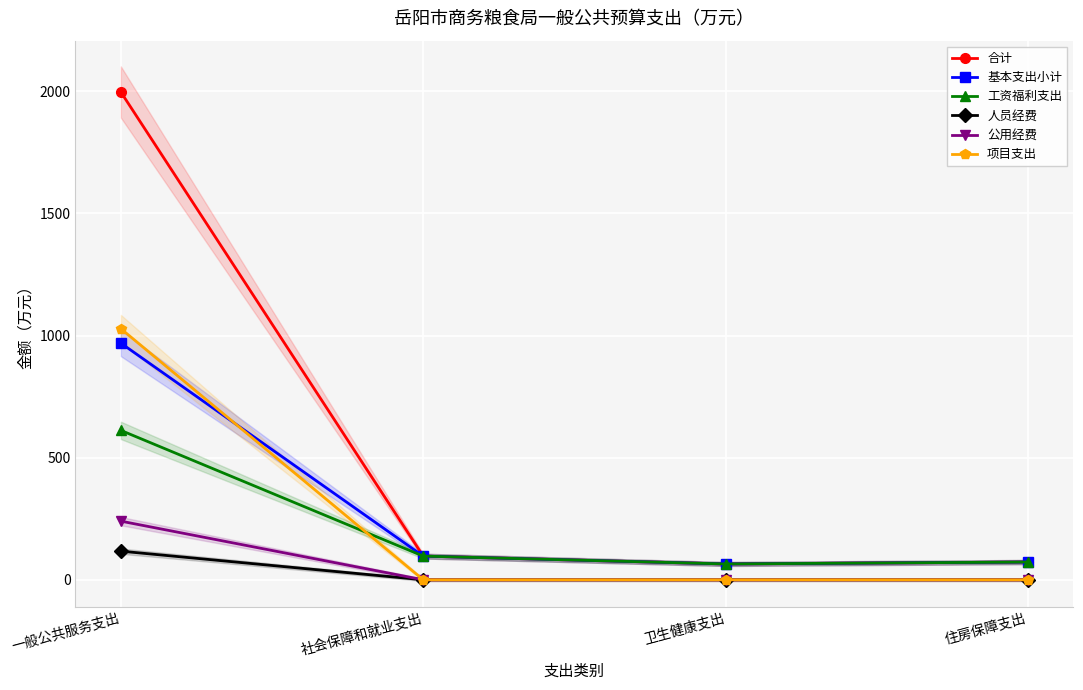

True or false: 工资福利支出 and 基本支出小计 intersect in this chart.

False